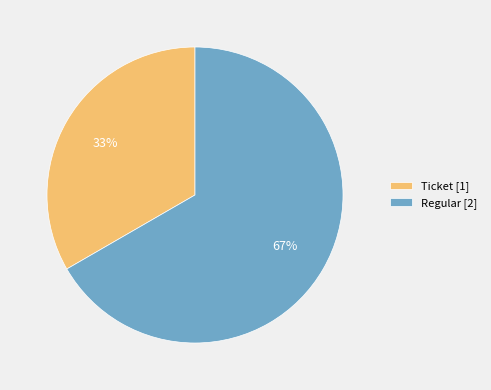

Combined, do Ticket [1] and Regular [2] account for over 50%?

Yes